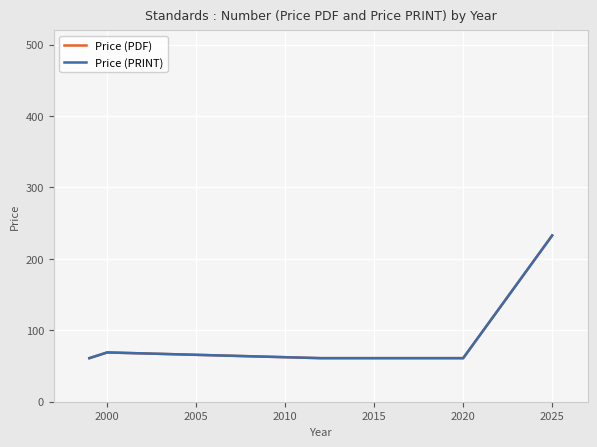

True or false: Price (PRINT) and Price (PDF) cross at least once.

False